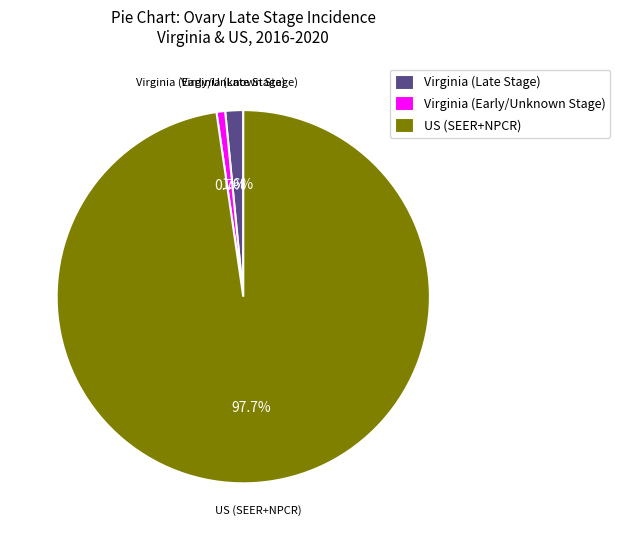

Which slice is the smallest?

Virginia (Early/Unknown Stage)